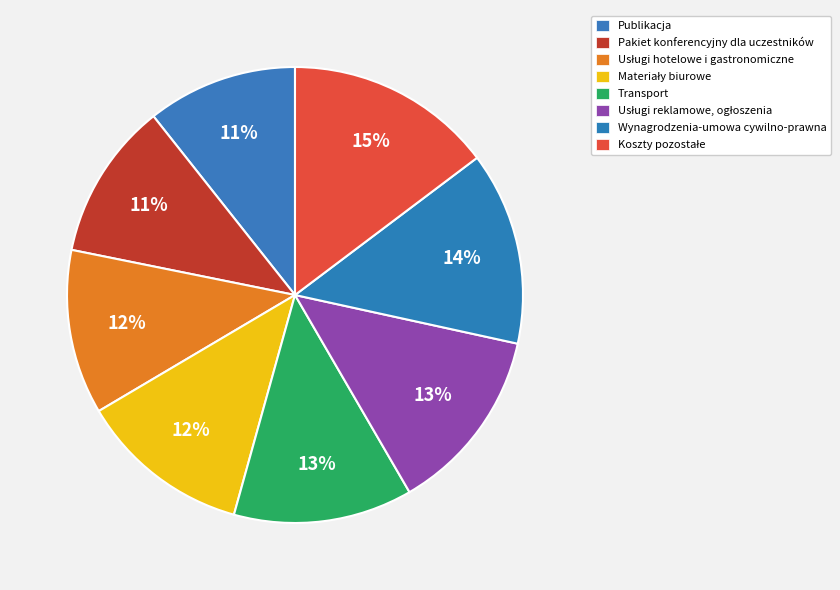

True or false: Transport accounts for 1% of the total.

False